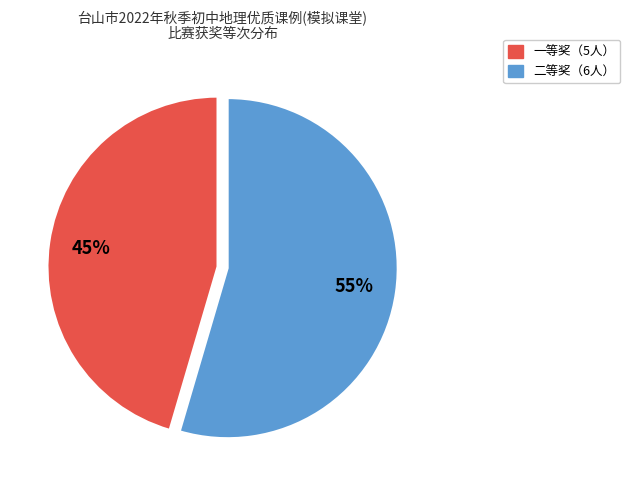

Is there a majority slice in this chart?

Yes